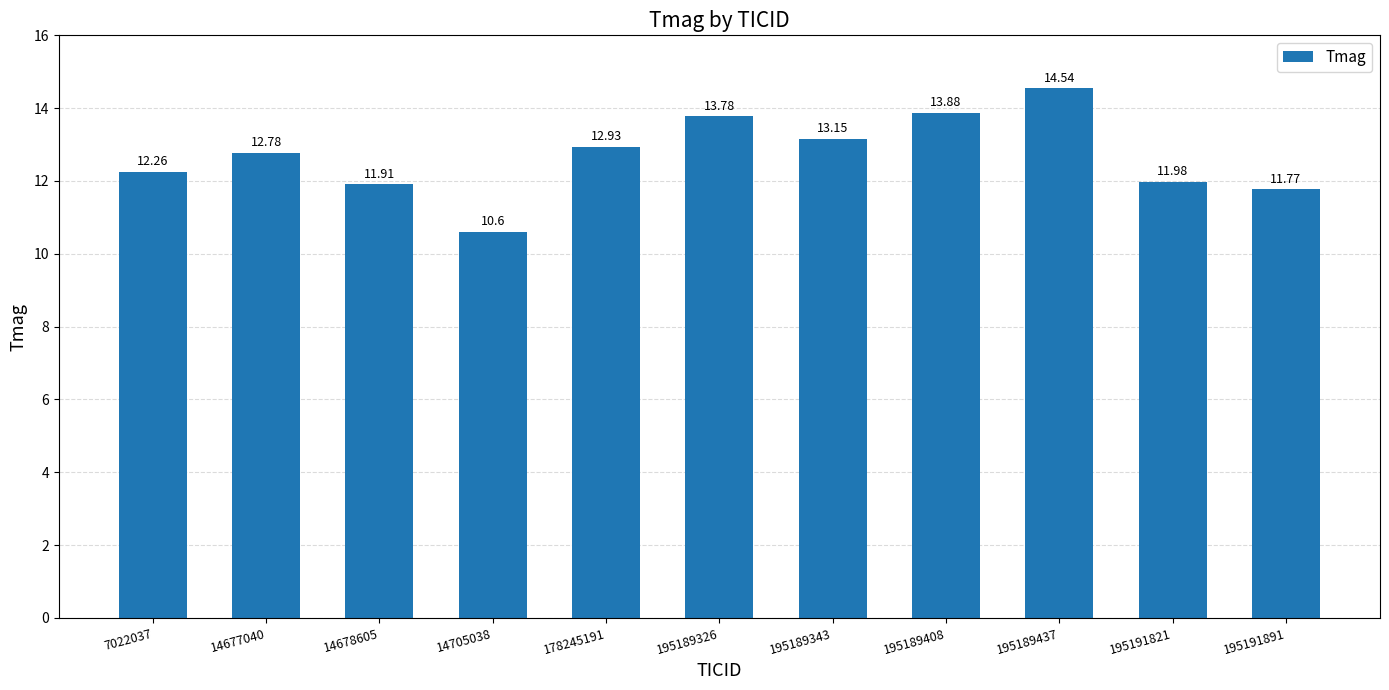

Count the number of values greater than 12.

7